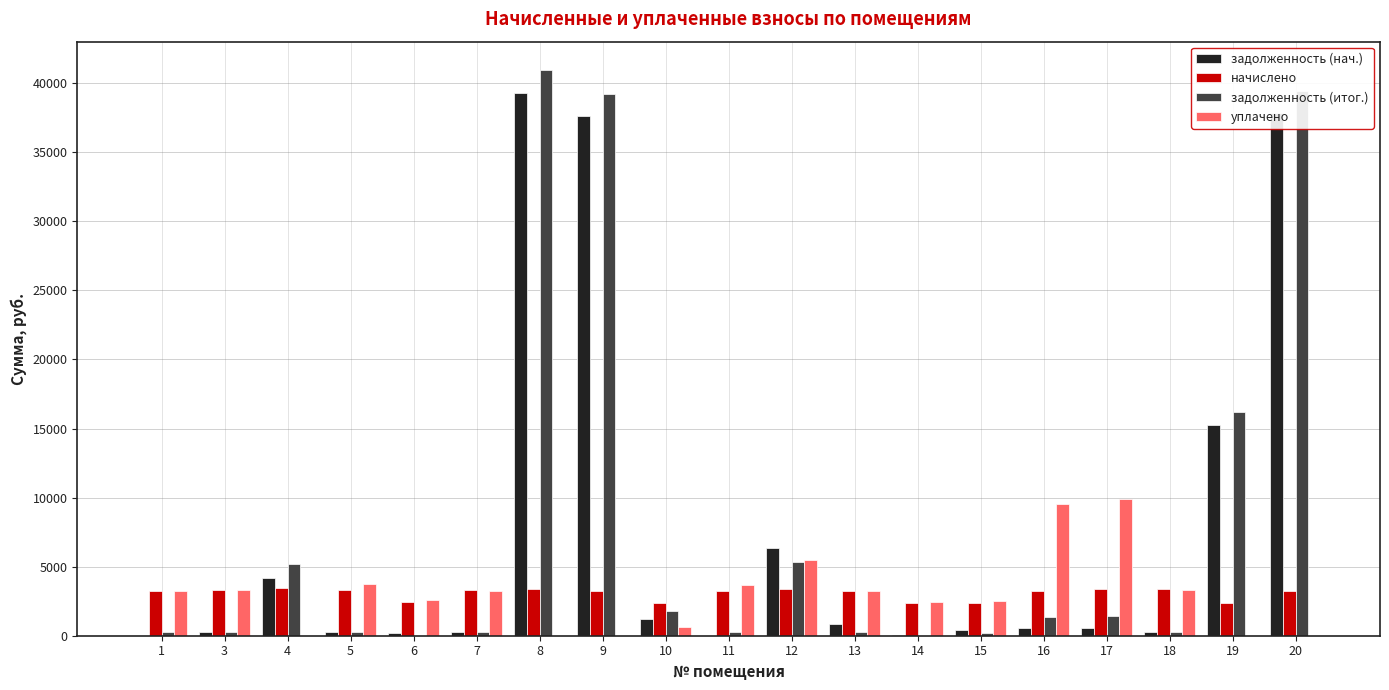

Between 8 and 13, which series saw the biggest shift?

задолженность (итог.)